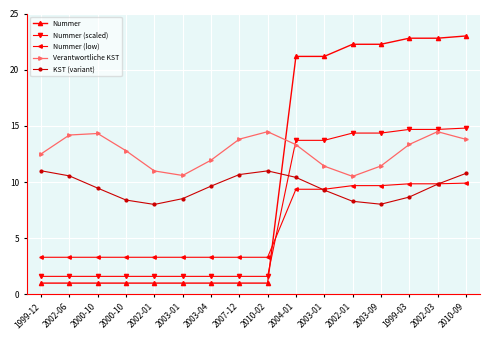

What is the value of the KST (variant) point at the 8th from the left?

10.7